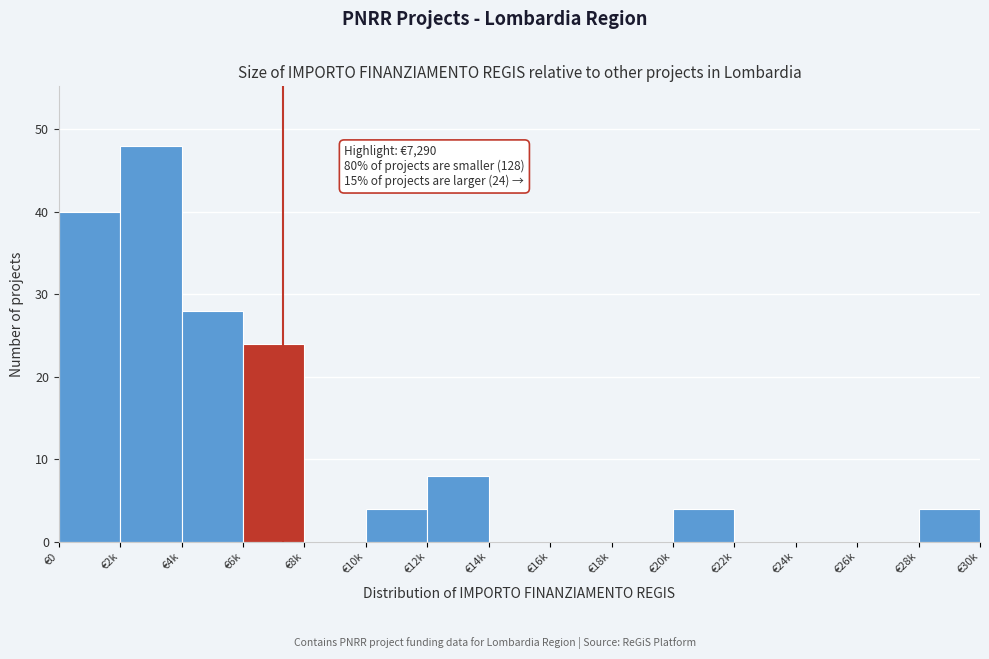

Reading left to right, transcribe all the data shown in this chart.

€0=40	€2k=48	€4k=28	€6k=24	€8k=0	€10k=4	€12k=8	€14k=0	€16k=0	€18k=0	€20k=4	€22k=0	€24k=0	€26k=0	€28k=4